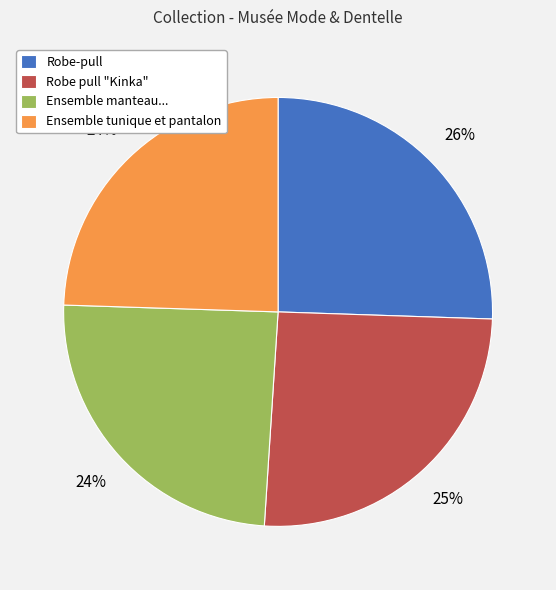

To the nearest percent, what portion does Robe pull "Kinka" represent?

25%